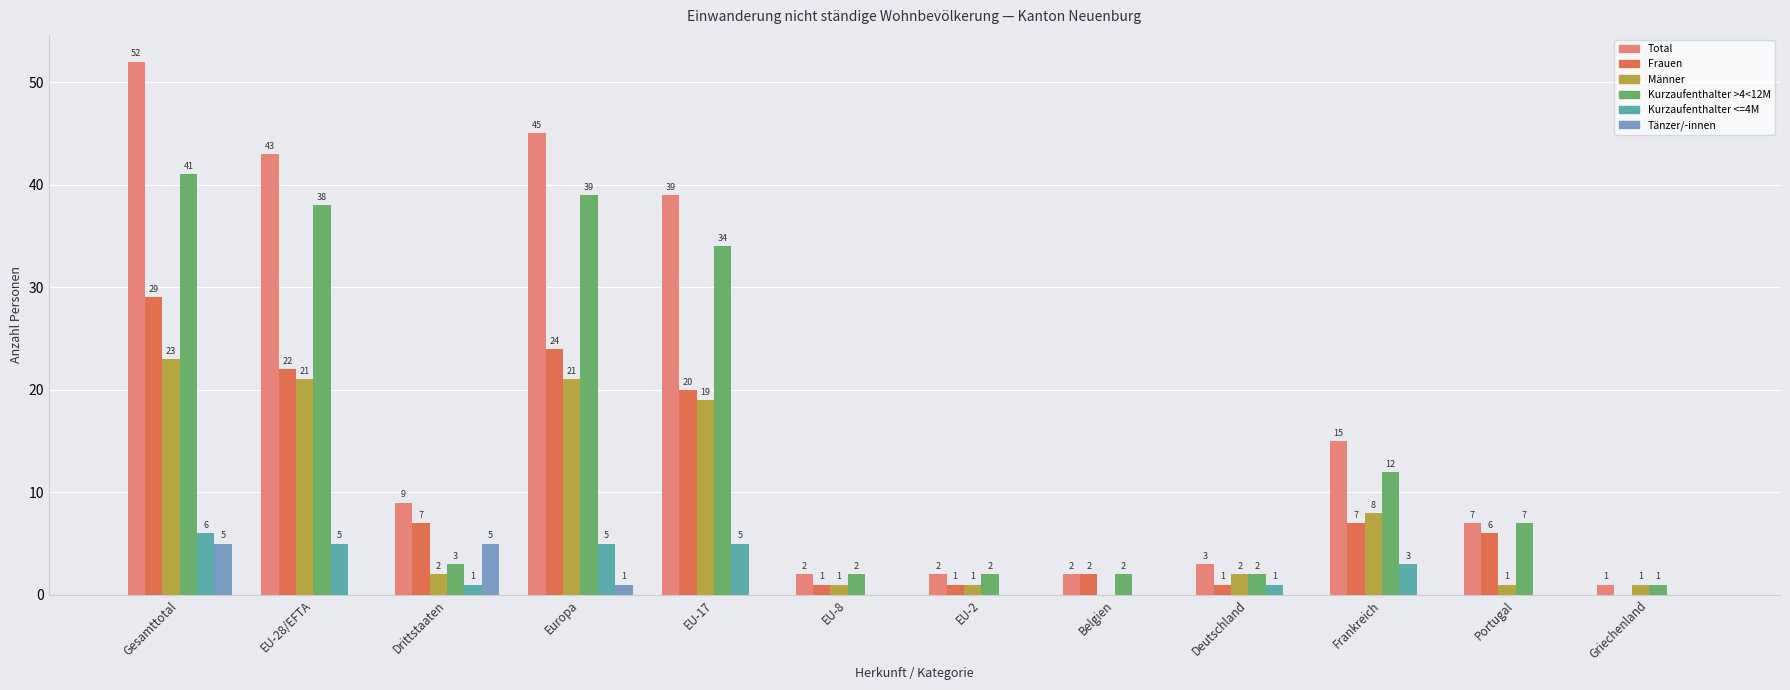

At which category is the sum across all series the highest?

Gesamttotal